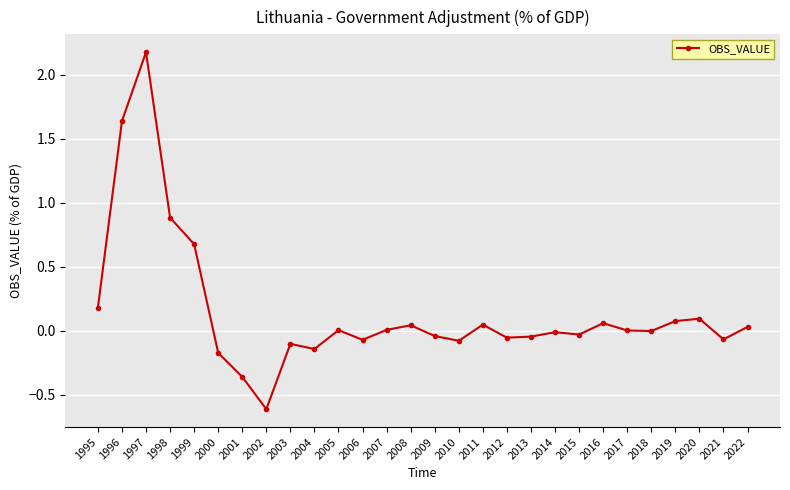

Between 2009 and 2019, which is larger?

2019